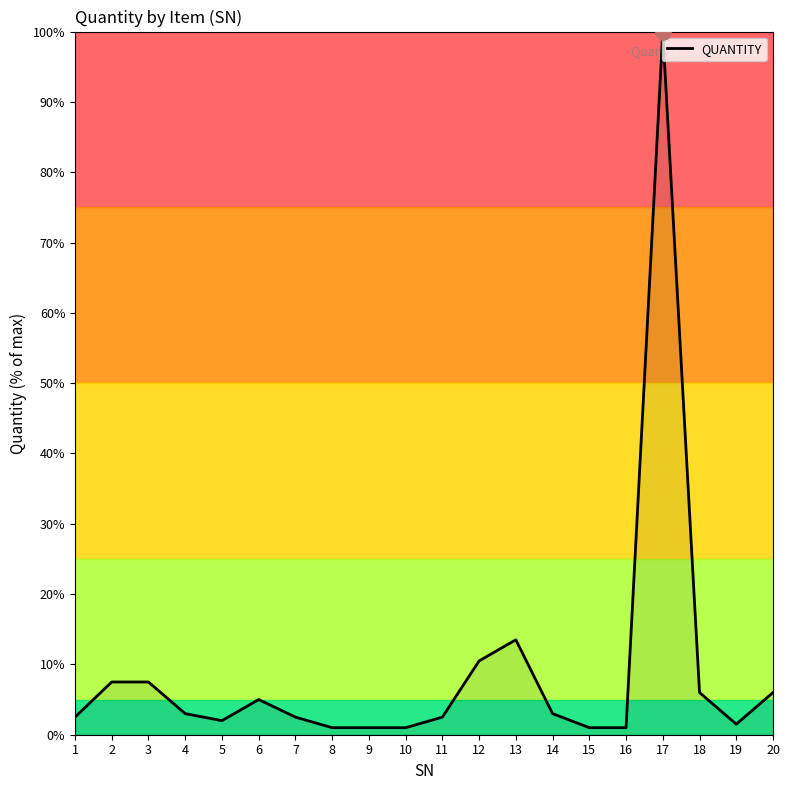

Which has a higher value, 10 or 4?

4